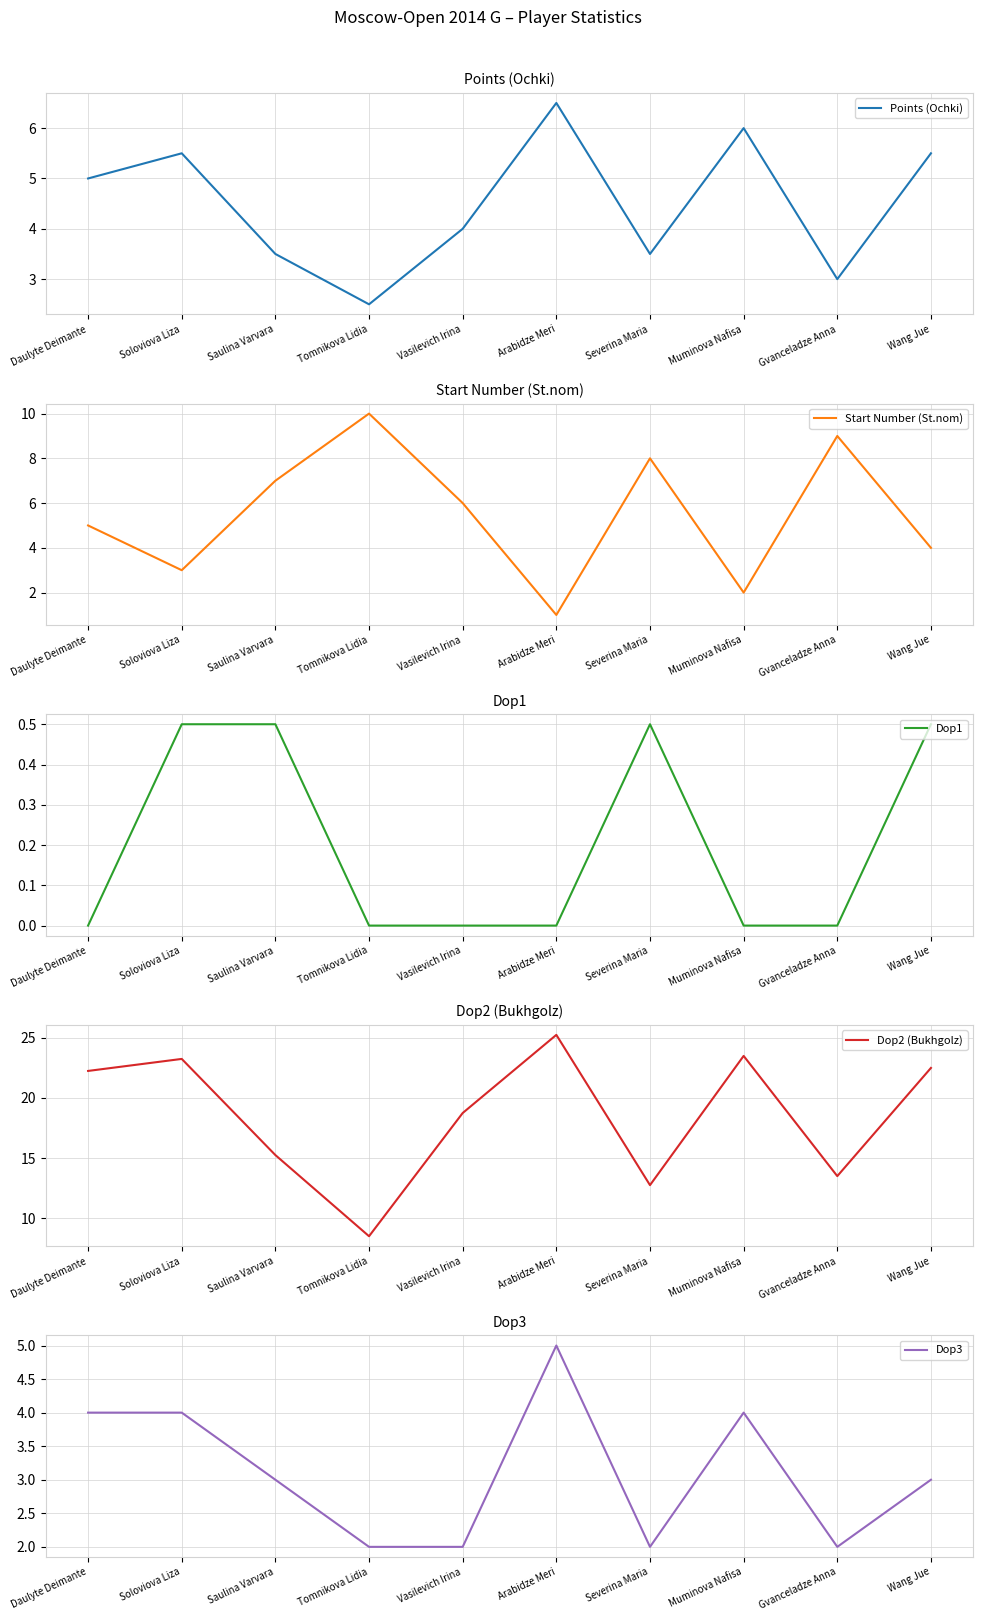

True or false: Points (Ochki) and Dop3 cross at least once.

False